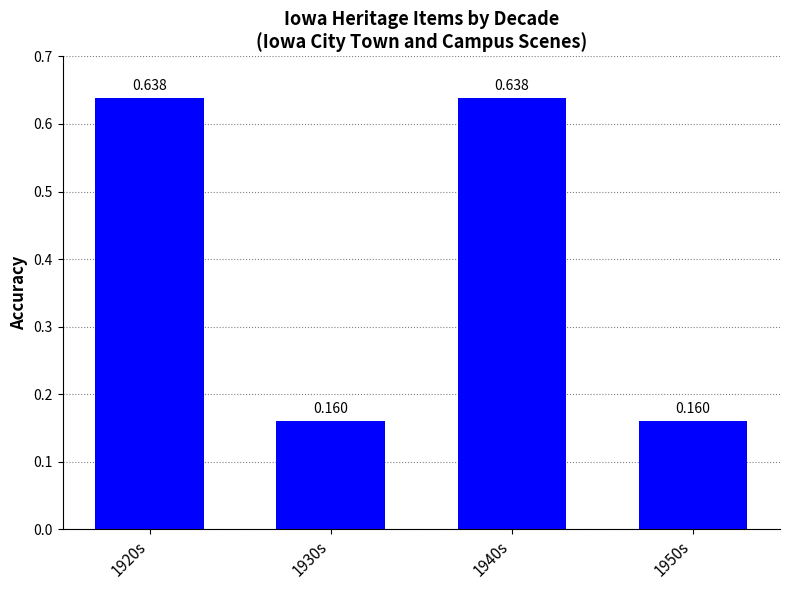

What is the label of the 4th bar from the left?

1950s